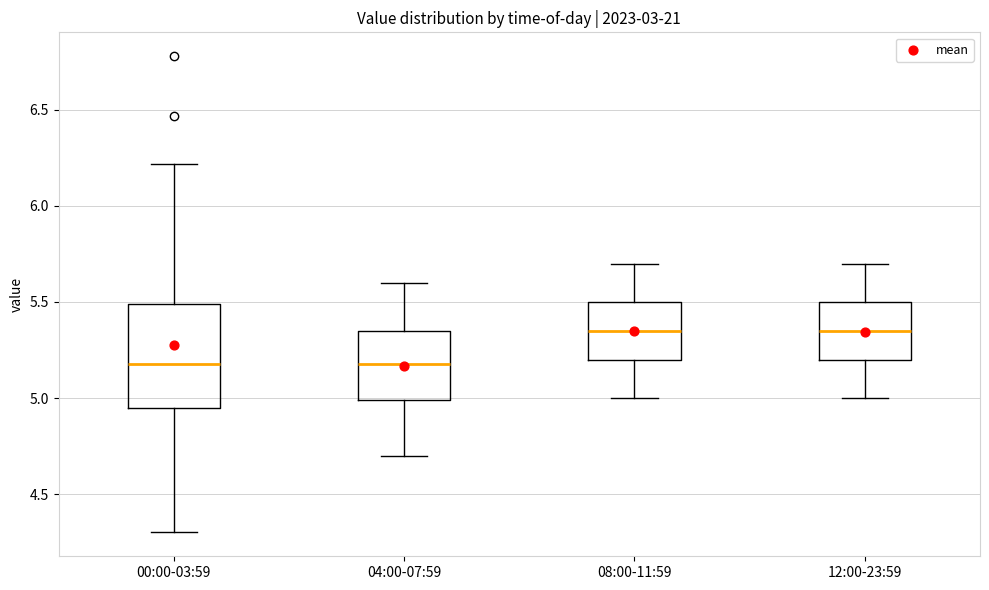

Reading left to right, read every box against the y-axis: the position of its median line, the range the box covers, and the ends of its whiskers. The values are not printed on the chart, so give them approximately, as read against the axis.

00:00-03:59: median 5.20, box 4.95 to 5.50, whiskers 4.30 to 6.20
04:00-07:59: median 5.20, box 5.00 to 5.35, whiskers 4.70 to 5.60
08:00-11:59: median 5.35, box 5.20 to 5.50, whiskers 5.00 to 5.70
12:00-23:59: median 5.35, box 5.20 to 5.50, whiskers 5.00 to 5.70